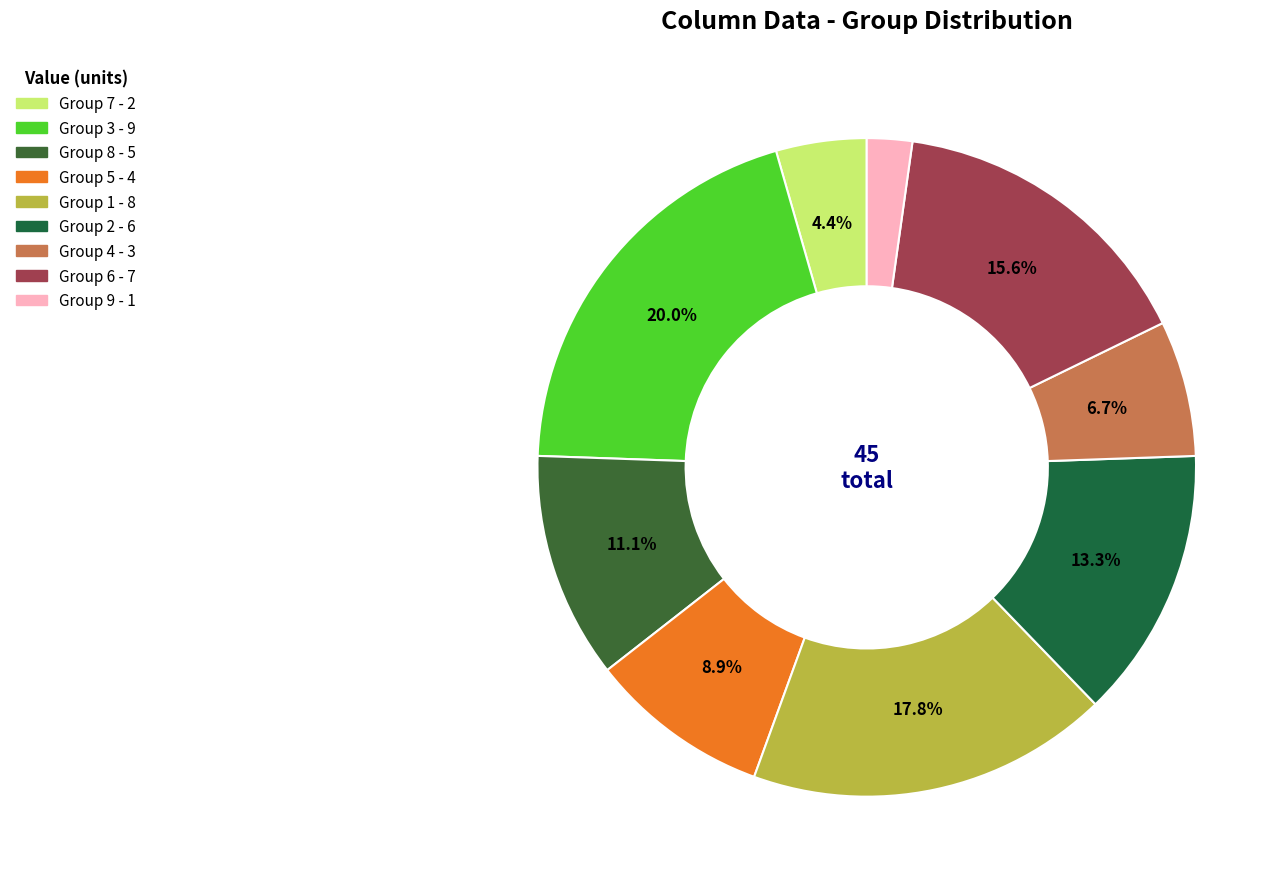

Which category has the biggest portion of the pie?

3